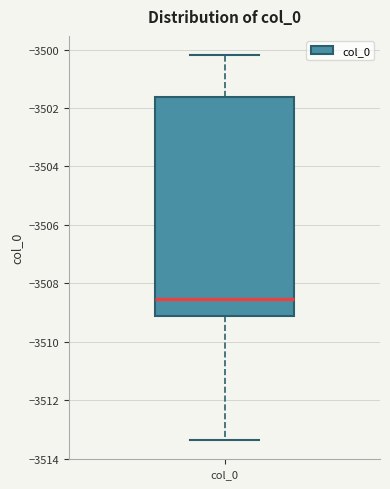

Where is the upper edge of the box for col_0 on the y-axis? The values are not printed on the chart, so give them approximately, as read against the axis.

-3501.6